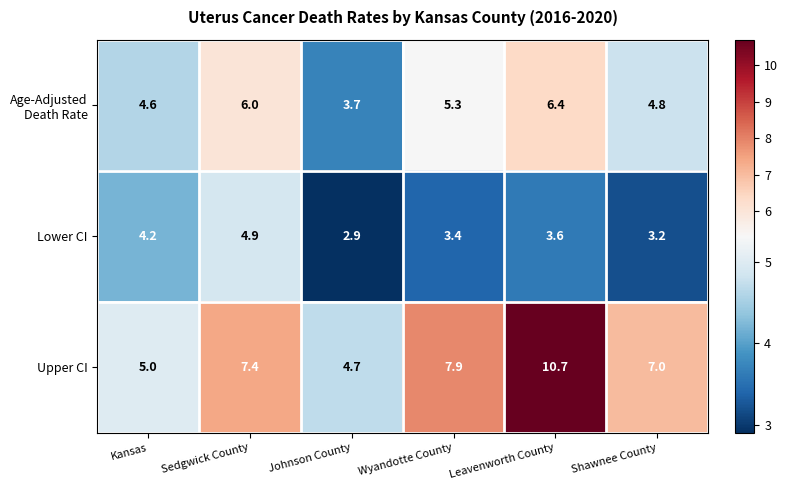

Which label corresponds to the largest value in the chart?

Leavenworth County